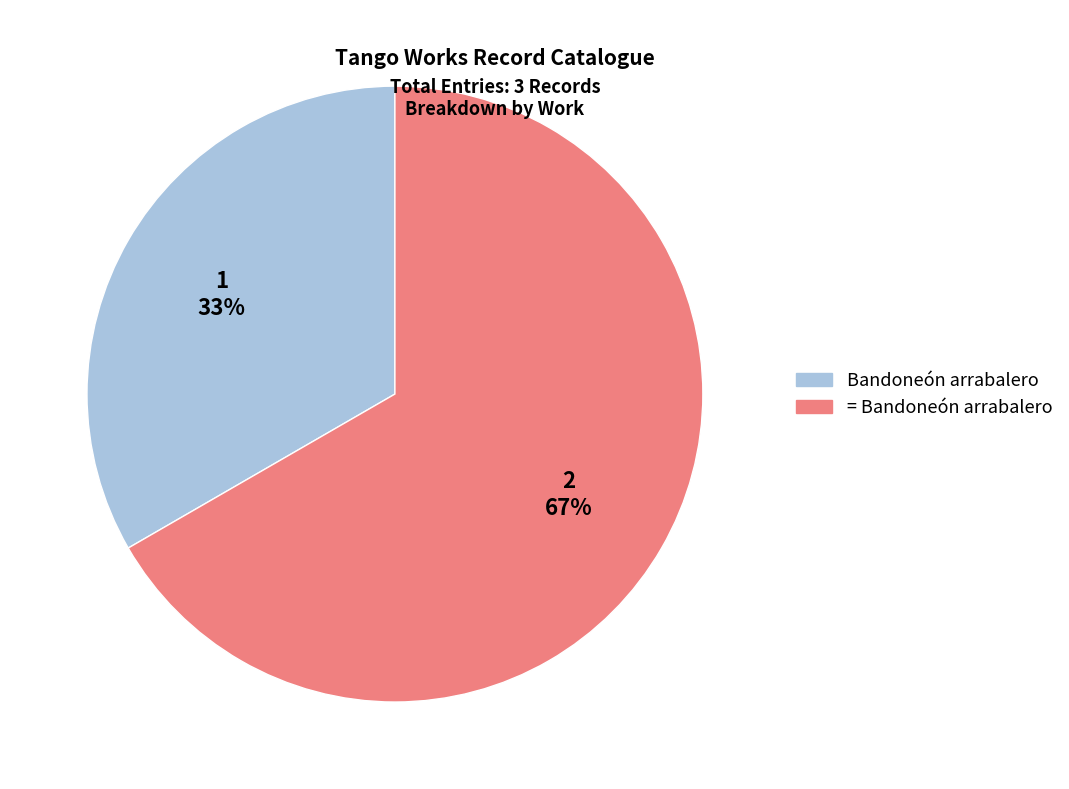

Do Bandoneón arrabalero and = Bandoneón arrabalero together represent more than half of the pie?

Yes